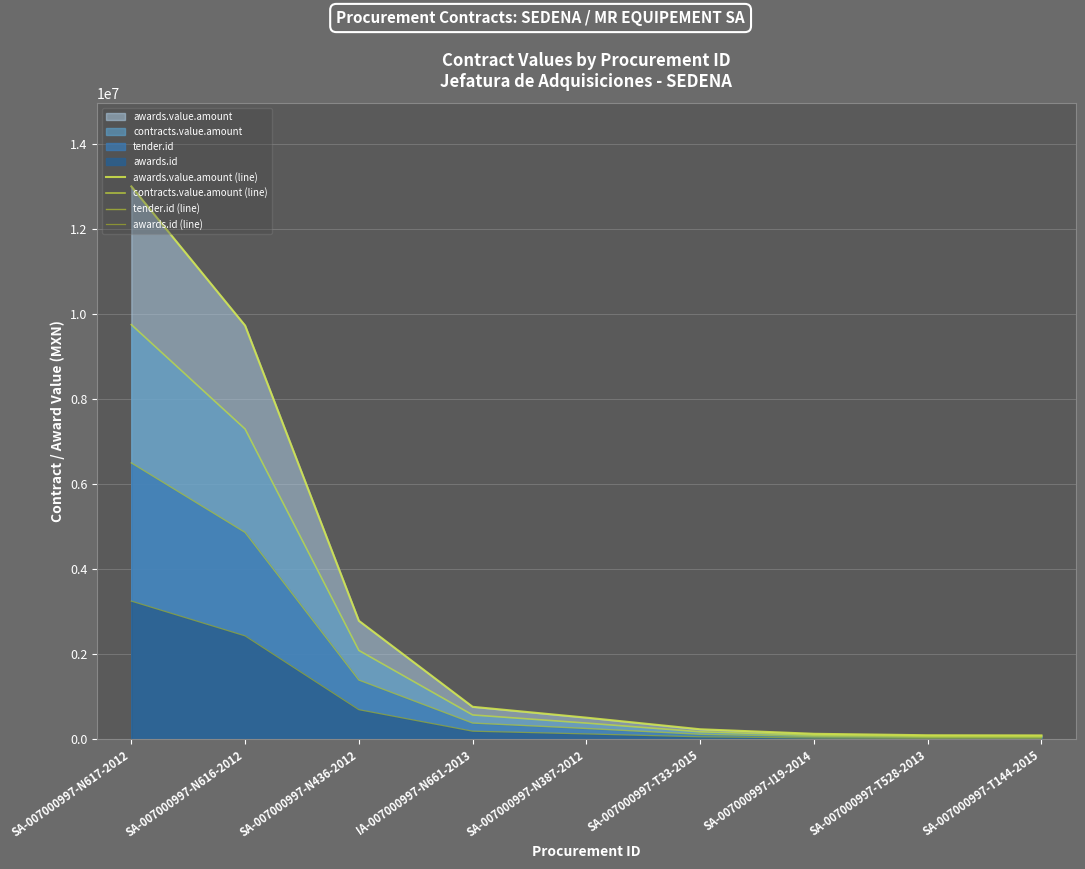

At which label is awards.id (line) closest to 1636260?

SA-007000997-N616-2012